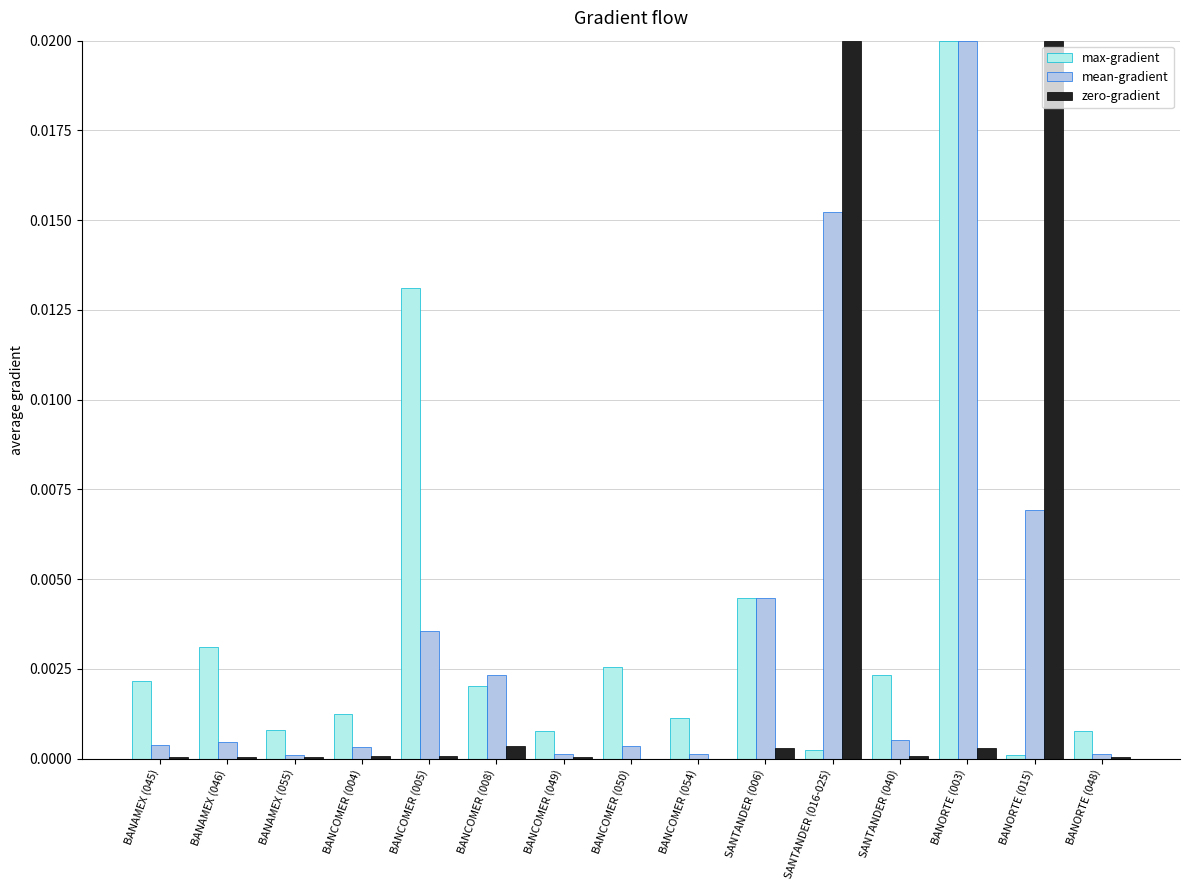

At which category is the sum across all series the highest?

BANORTE (003)